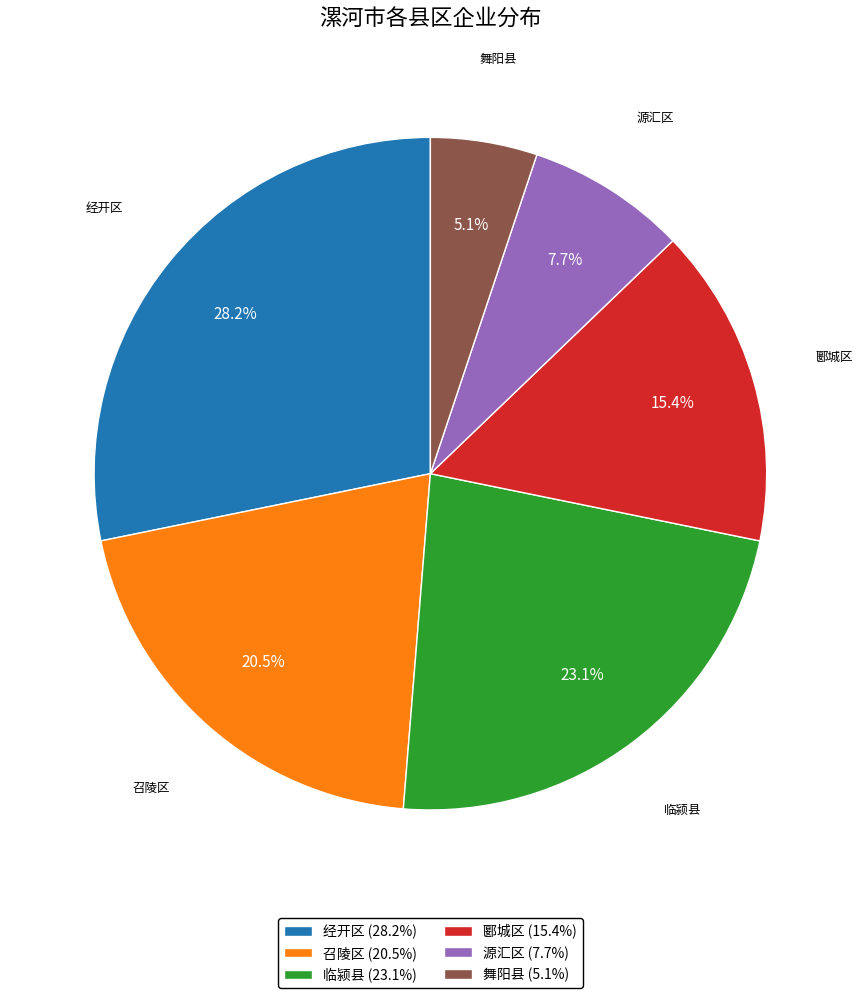

What is the ratio of the value at 郾城区 (15.4%) to the value at 舞阳县 (5.1%)?

3.0